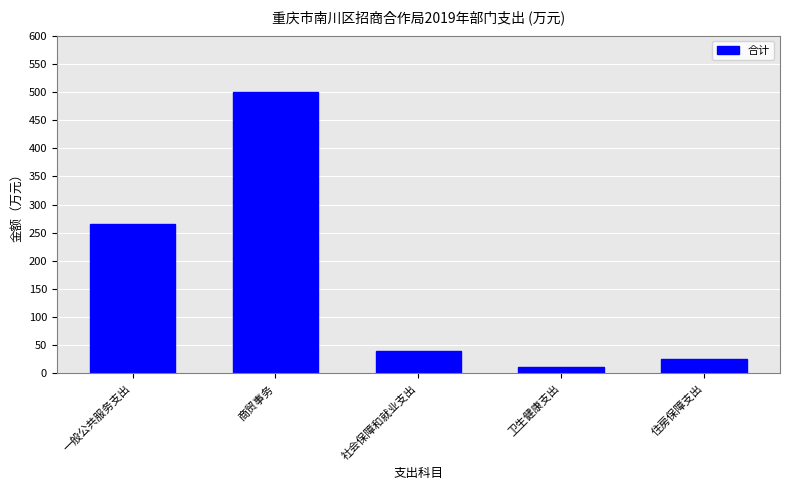

Reading left to right, list all the values displayed in this chart.

一般公共服务支出=265.5	商贸事务=500.0	社会保障和就业支出=39.7	卫生健康支出=11.2	住房保障支出=25.4